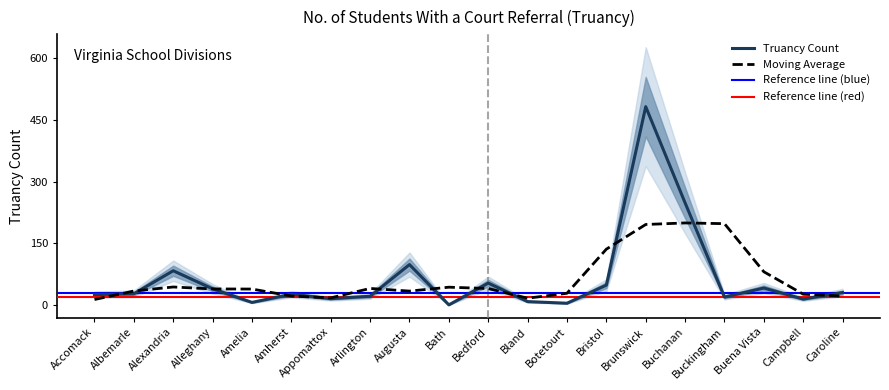

List the labels in order of value, largest first.

Brunswick, Buchanan, Augusta, Alexandria, Bedford, Bristol, Buena Vista, Alleghany, Caroline, Albemarle, Amherst, Accomack, Arlington, Buckingham, Appomattox, Campbell, Bland, Amelia, Botetourt, Bath